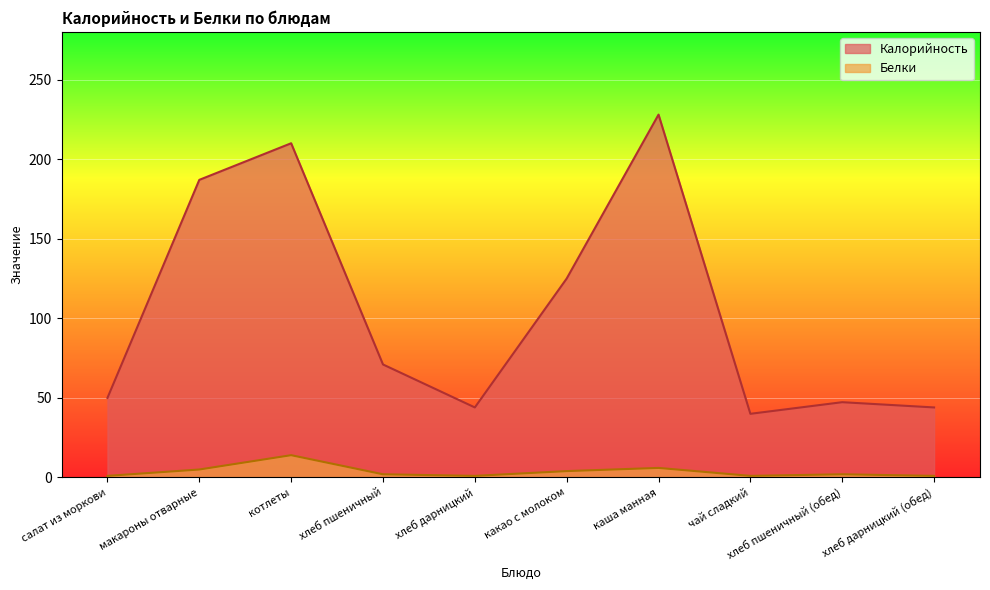

Where does the Калорийность series first go above 71?

макароны отварные